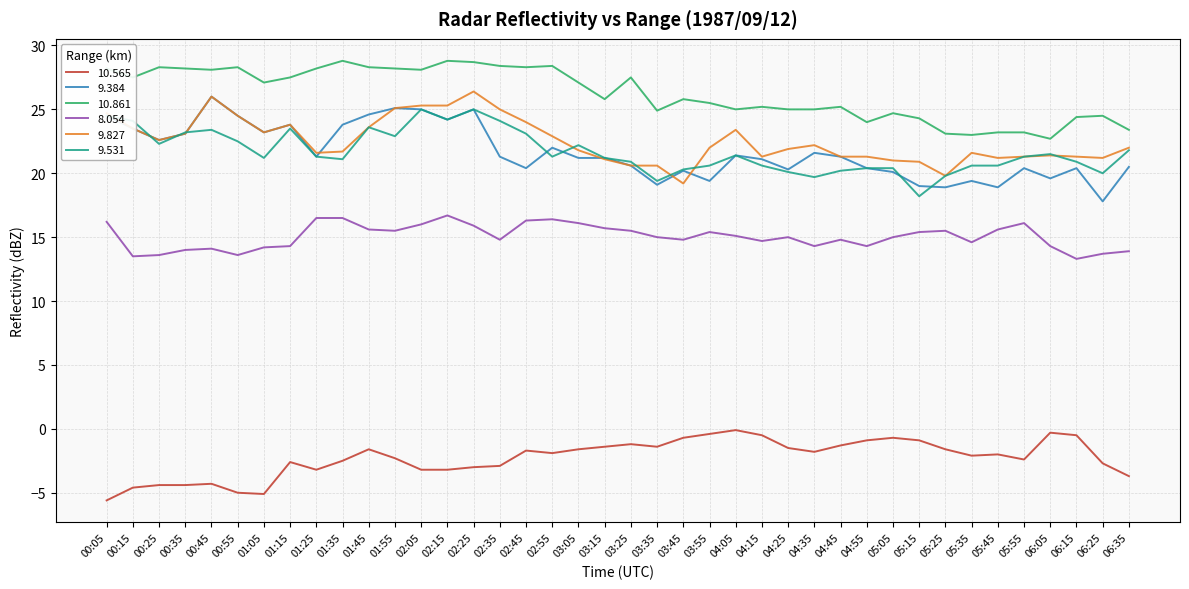

Which series has the widest spread of values?

9.384